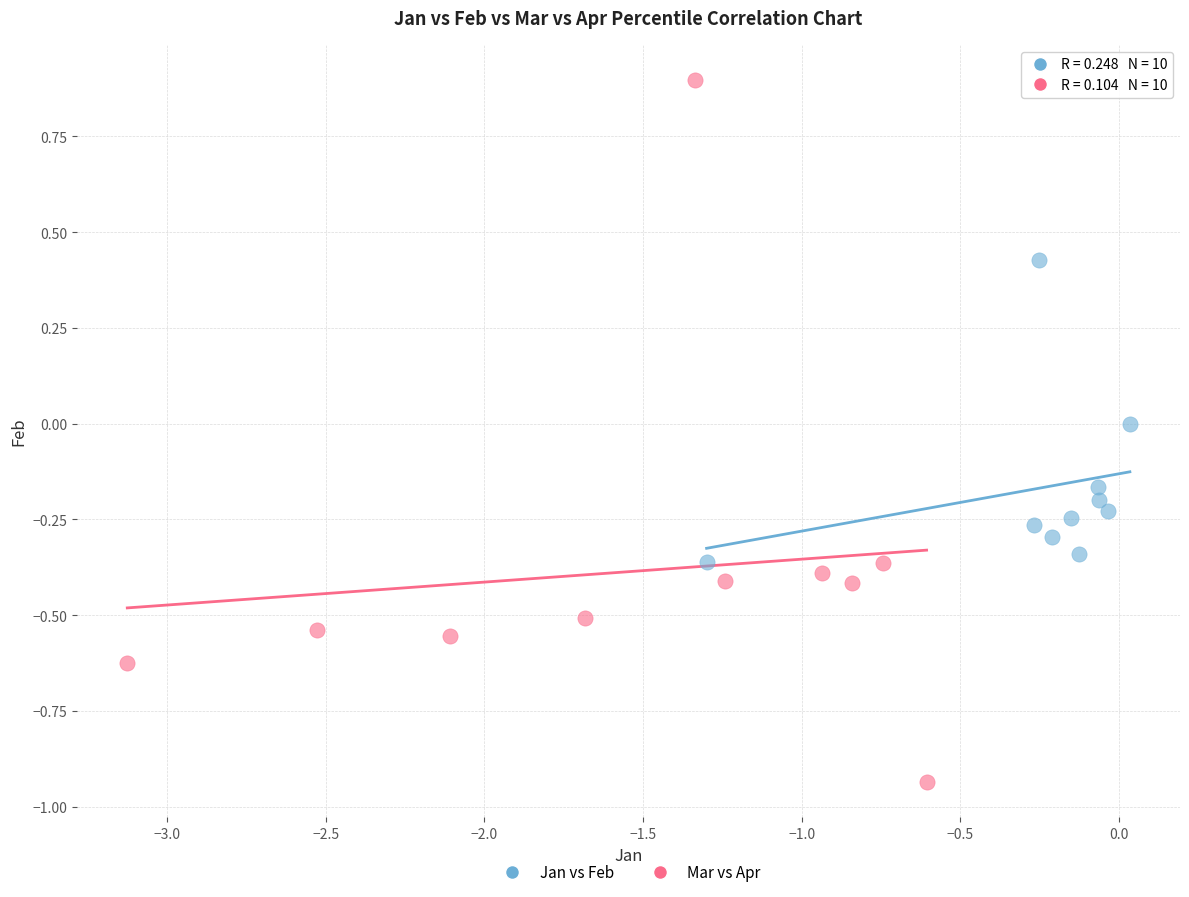

Which series has the widest spread of Y values?

Mar vs Apr